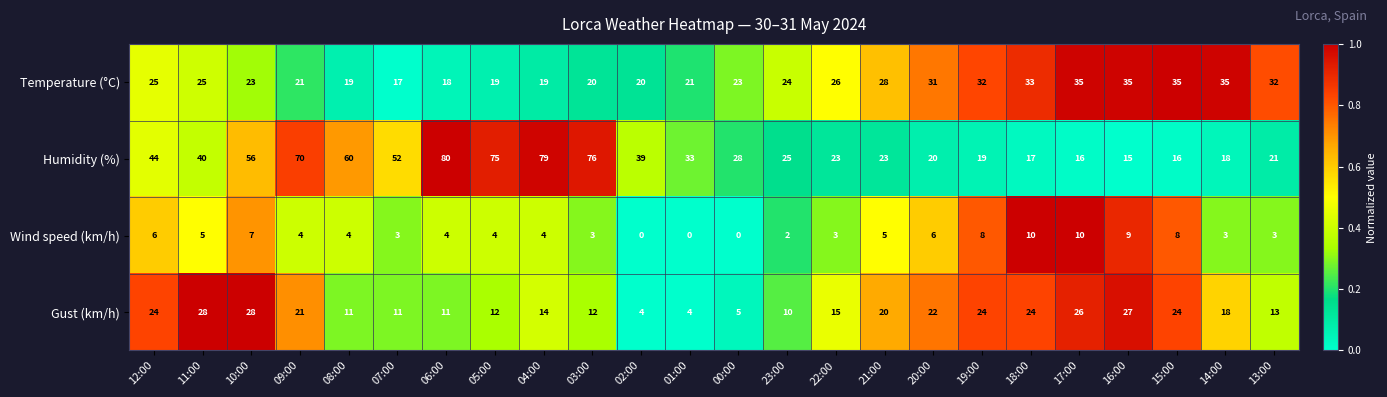

Which series has the widest spread of values?

Humidity (%)